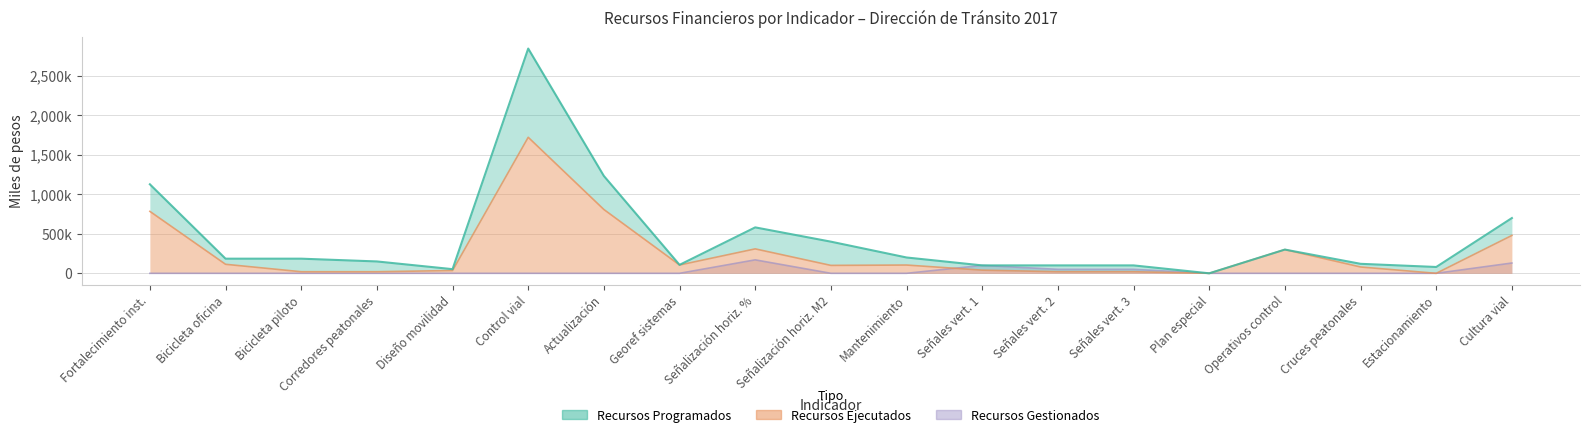

True or false: Recursos Gestionados and Recursos Programados intersect in this chart.

False